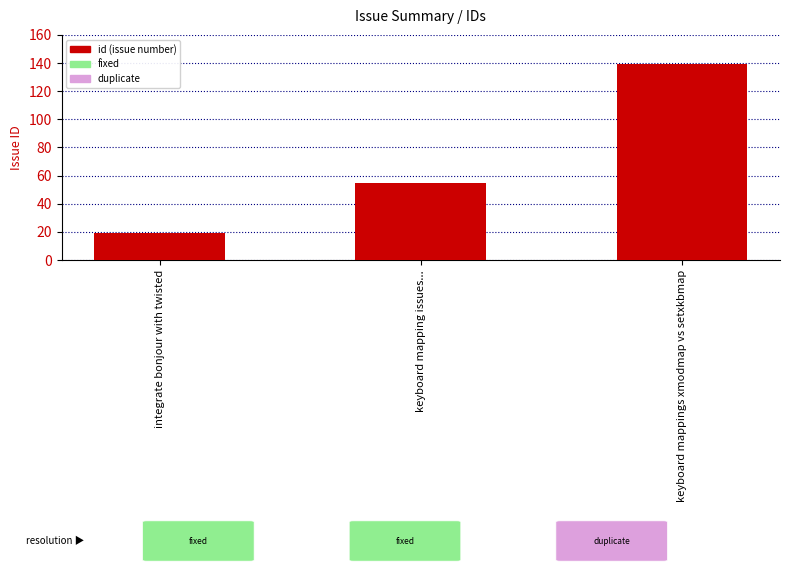

Which label corresponds to the smallest value in the chart?

integrate bonjour with twisted